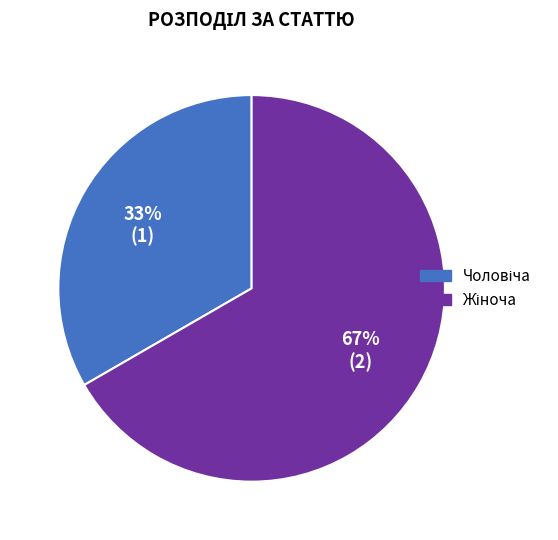

To the nearest percent, what is the average slice percentage?

50%